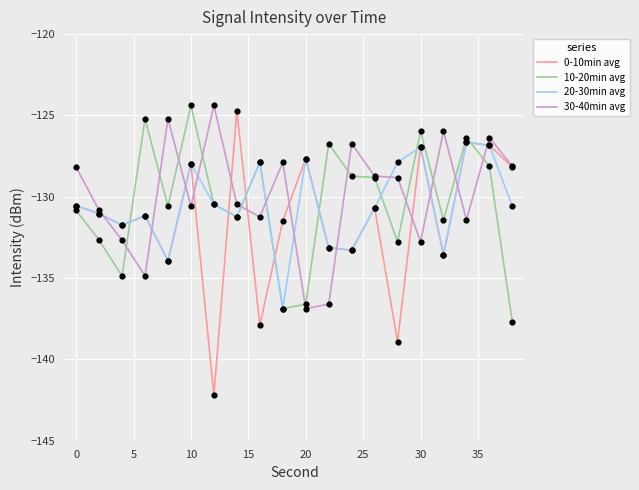

After their last crossing, which series has the higher values: 0-10min avg or 10-20min avg?

0-10min avg